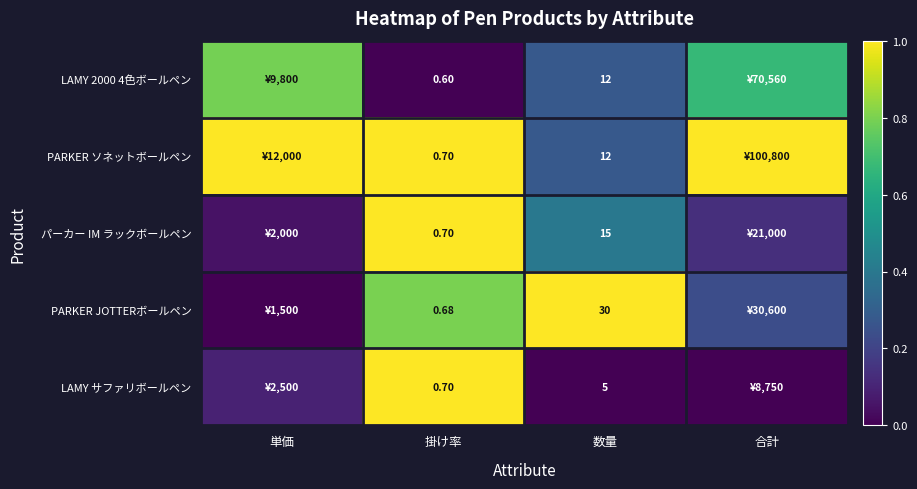

How many distinct data groups are displayed?

5